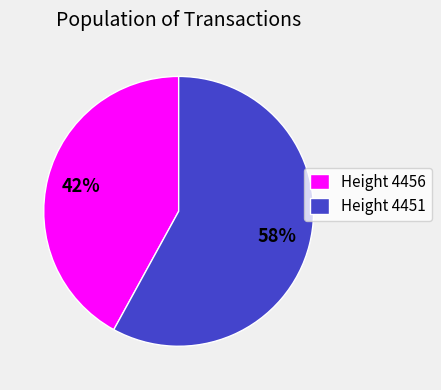

Combined, do Height 4451 and Height 4456 account for over 50%?

Yes